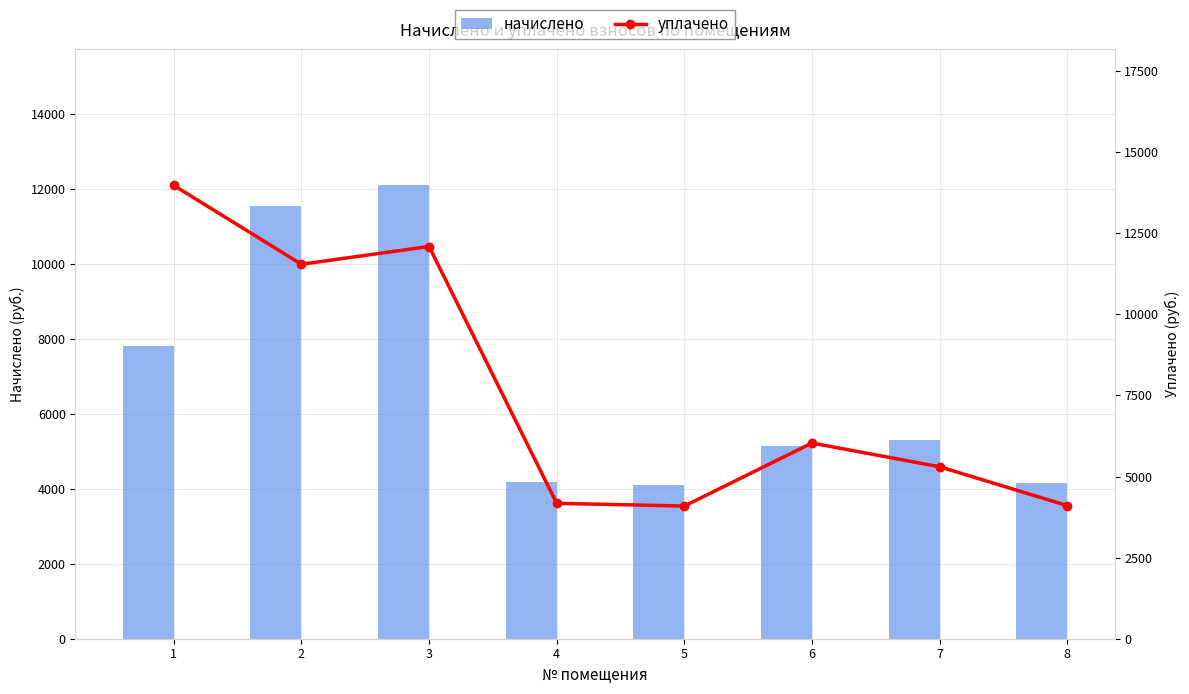

List the labels in order of уплачено value, smallest first.

5, 8, 4, 7, 6, 2, 3, 1